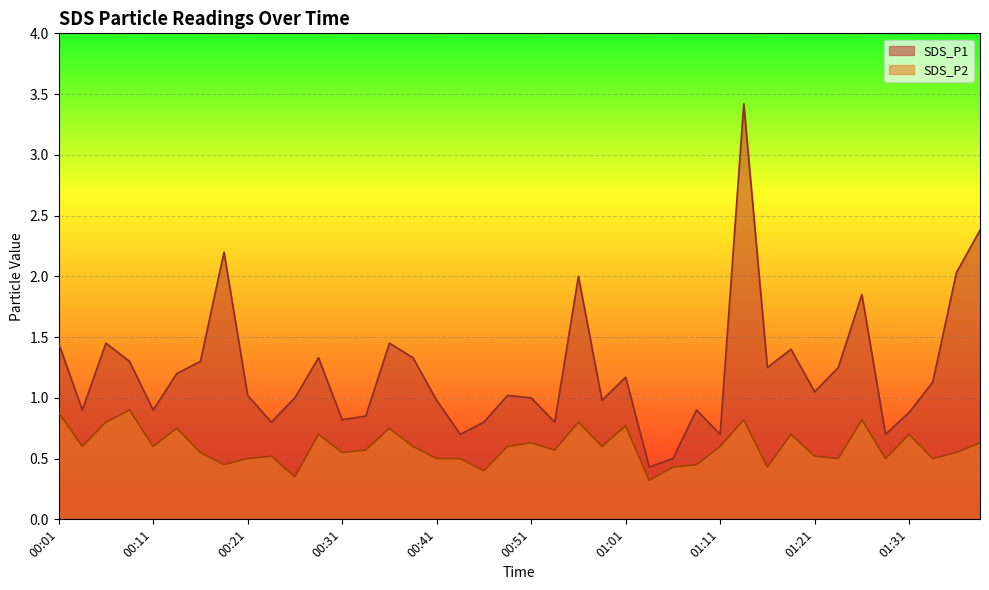

What is the difference between the second highest and minimum values in the SDS_P2 series?

0.6